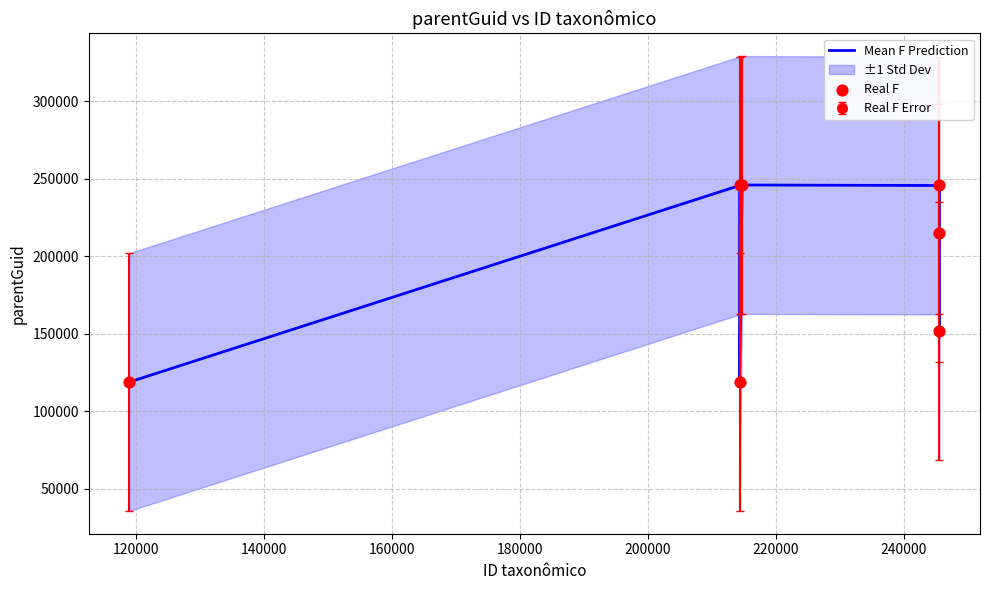

What is the total value across all series at 120000?

491130